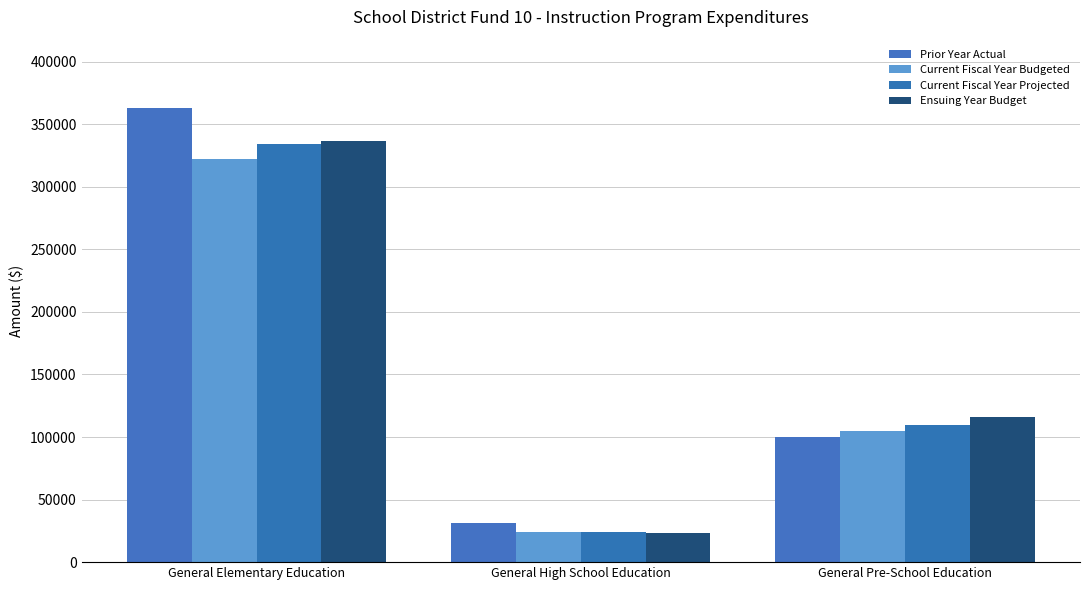

How many values in the Prior Year Actual series are below 100141?

1